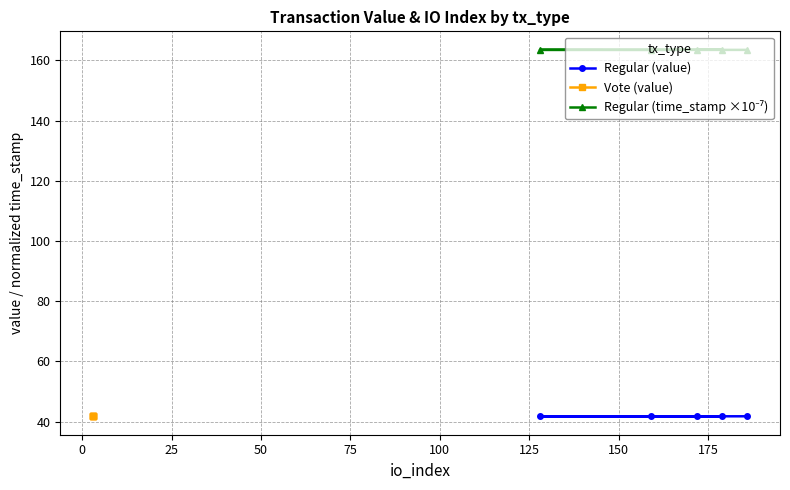

The value of Regular (value) at 50 is 21.5. True or false?

False